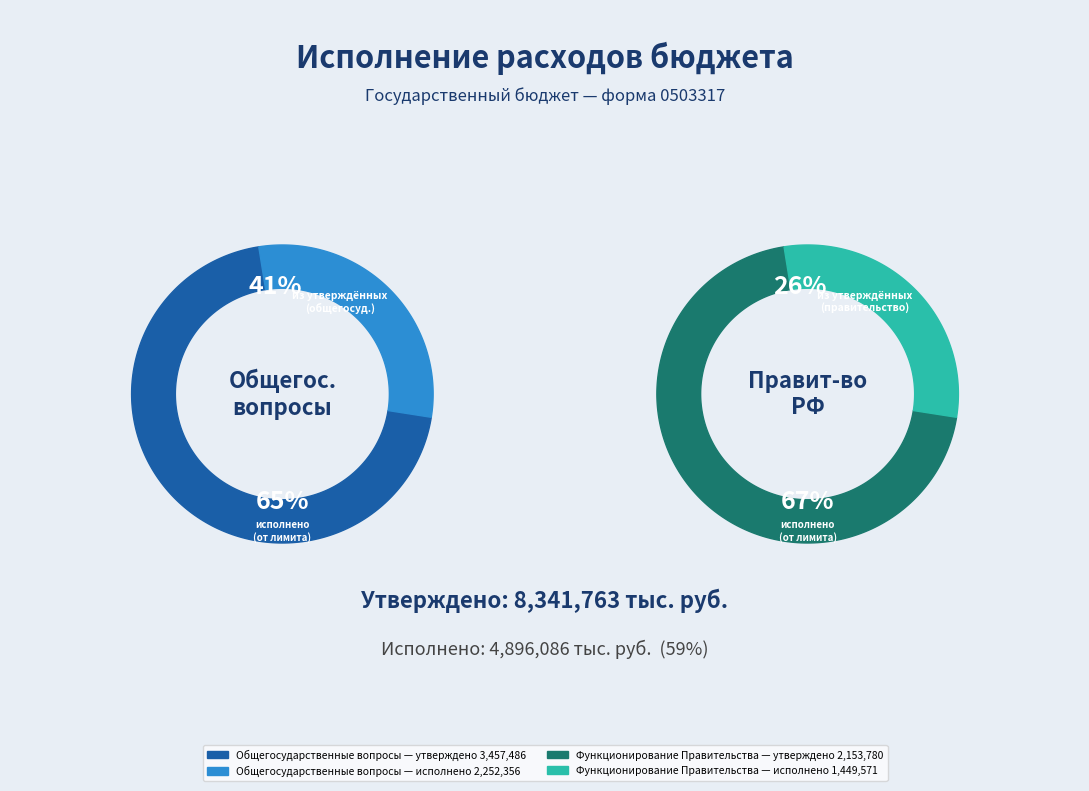

Which category accounts for the majority?

ОБЩЕГОСУДАРСТВЕННЫЕ ВОПРОСЫ